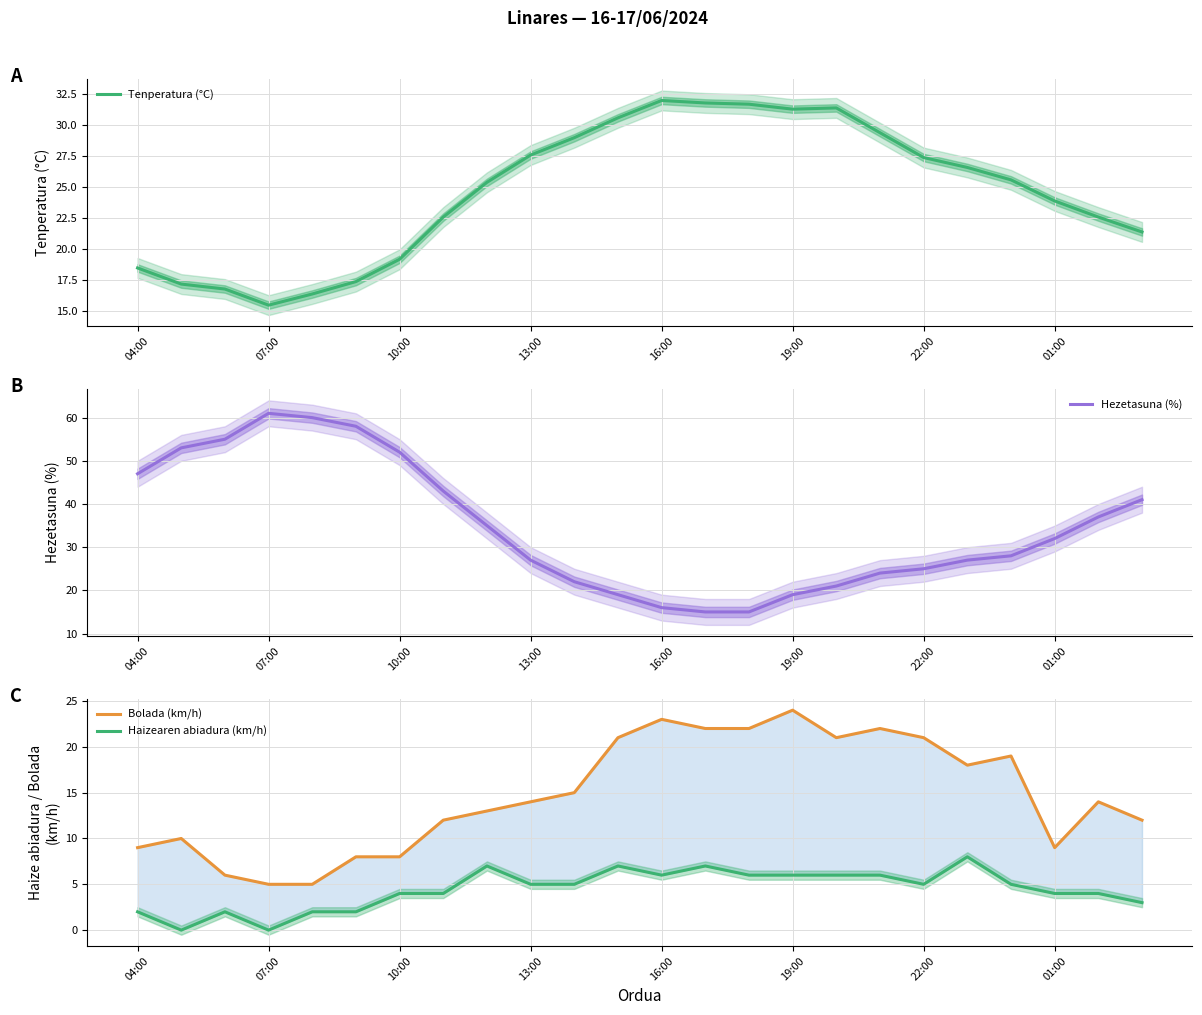

Is it true that Tenperatura (°C) equals 23.9 at 01:00?

True